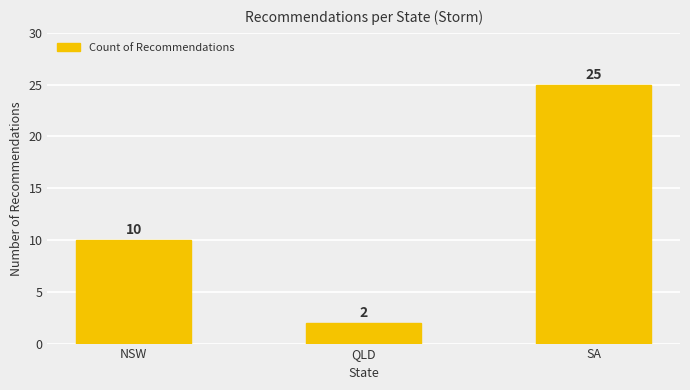

The chart shows a value of 1 at QLD. True or false?

False